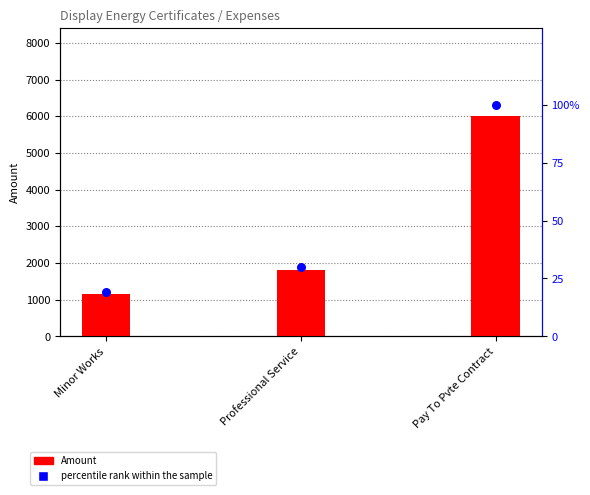

Is the value of percentile rank within the sample at Pay To Pvte Contract greater than the value of Amount at Pay To Pvte Contract?

No